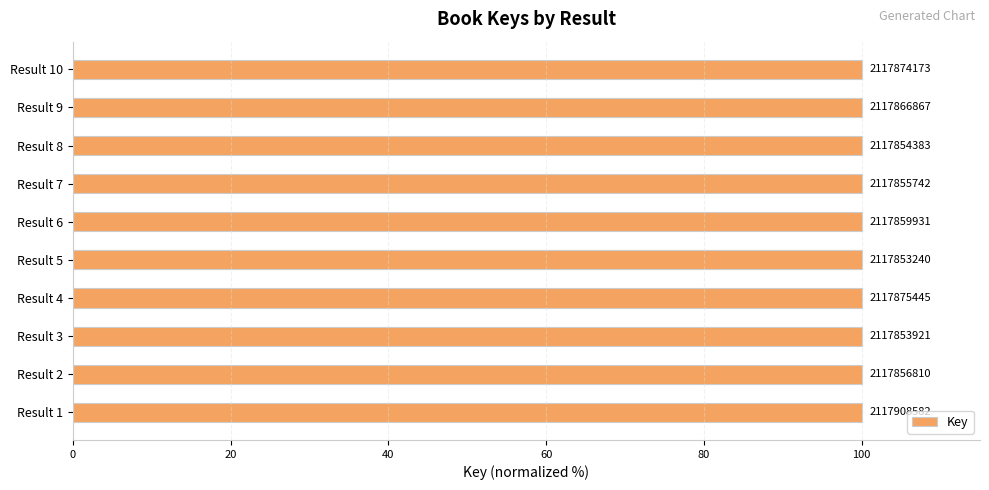

How many bars are there in total?

10